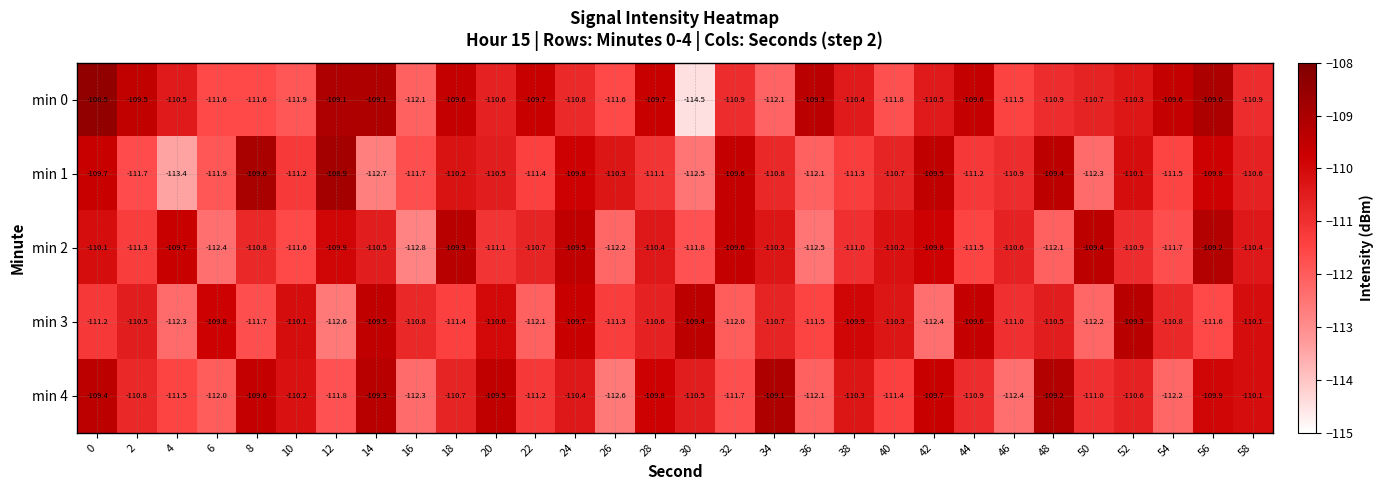

How many values in the min 3 series are below -110?

22